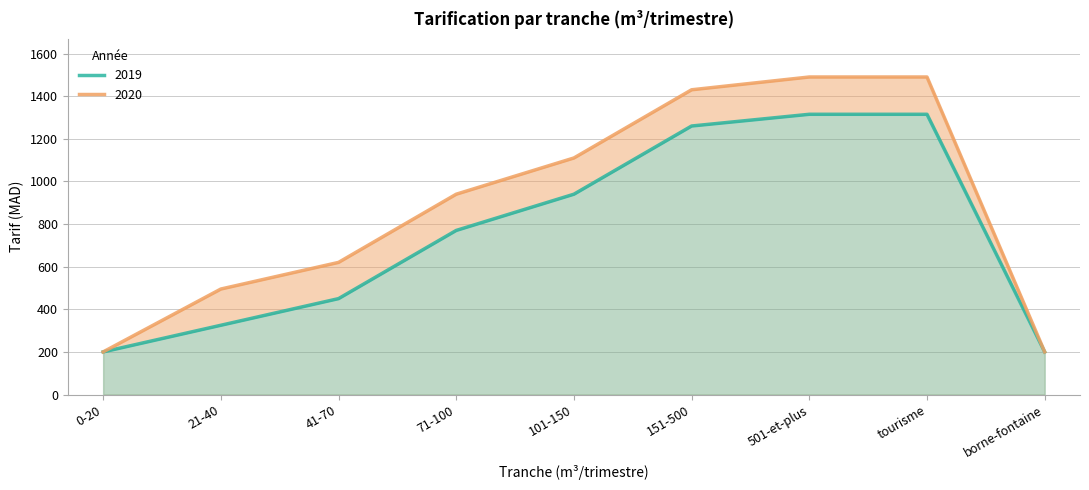

True or false: 2020 has a value of 918 at 41-70.

False